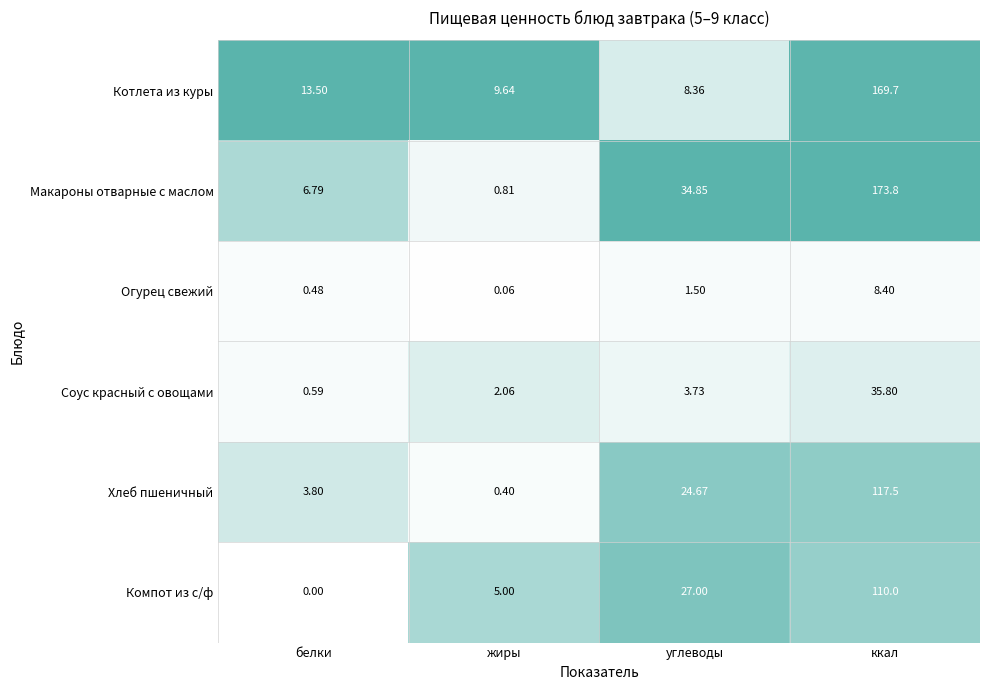

How many series are shown in this chart?

6